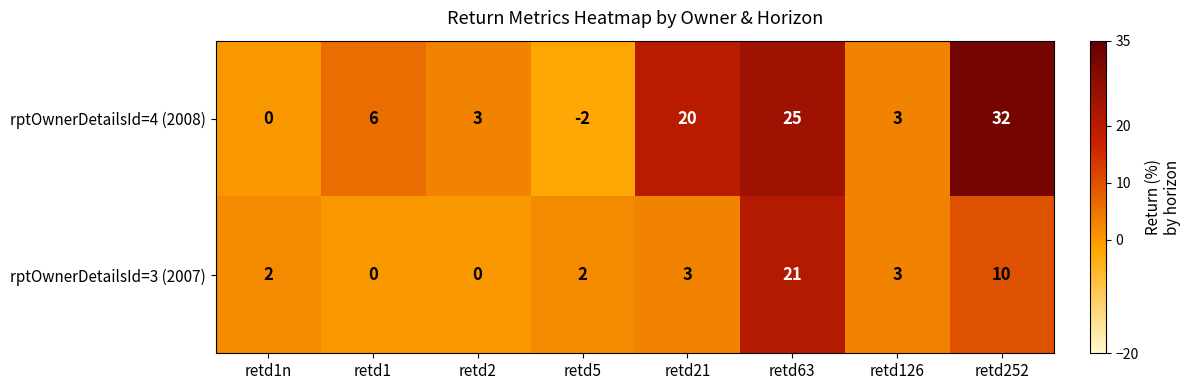

Which series has the largest range (max minus min)?

rptOwnerDetailsId=4 (2008)